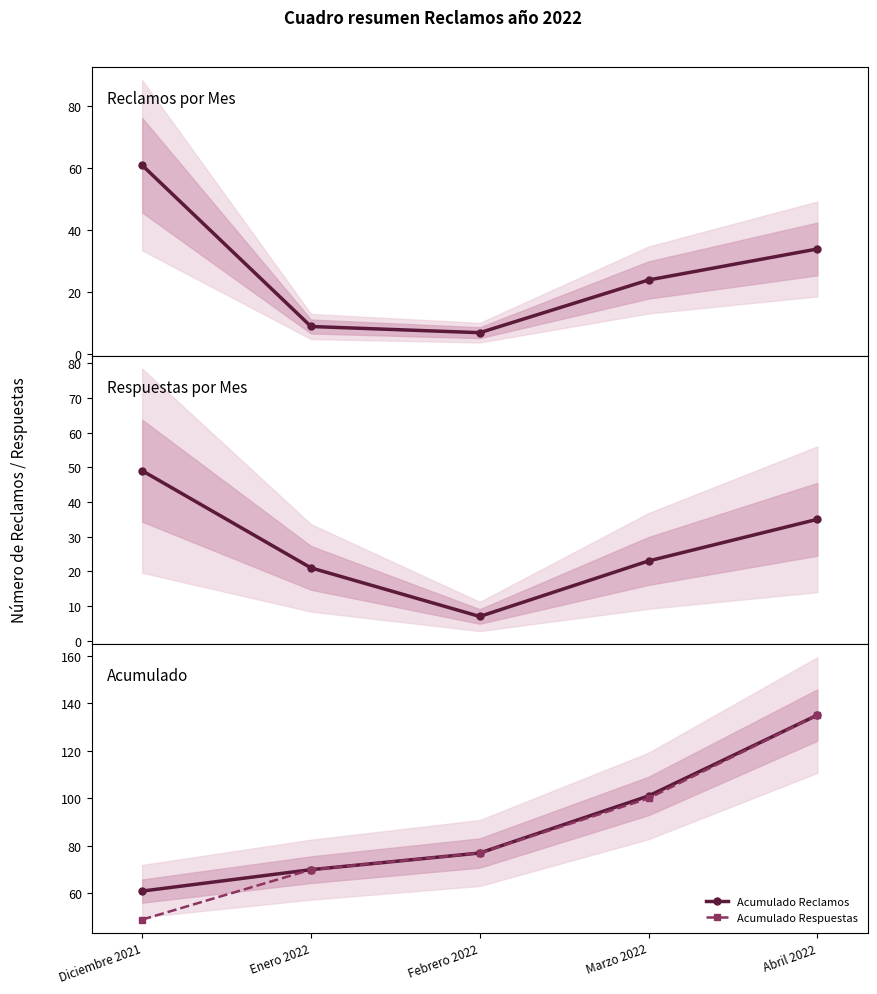

What is the label of the 3rd point from the right?

Febrero 2022